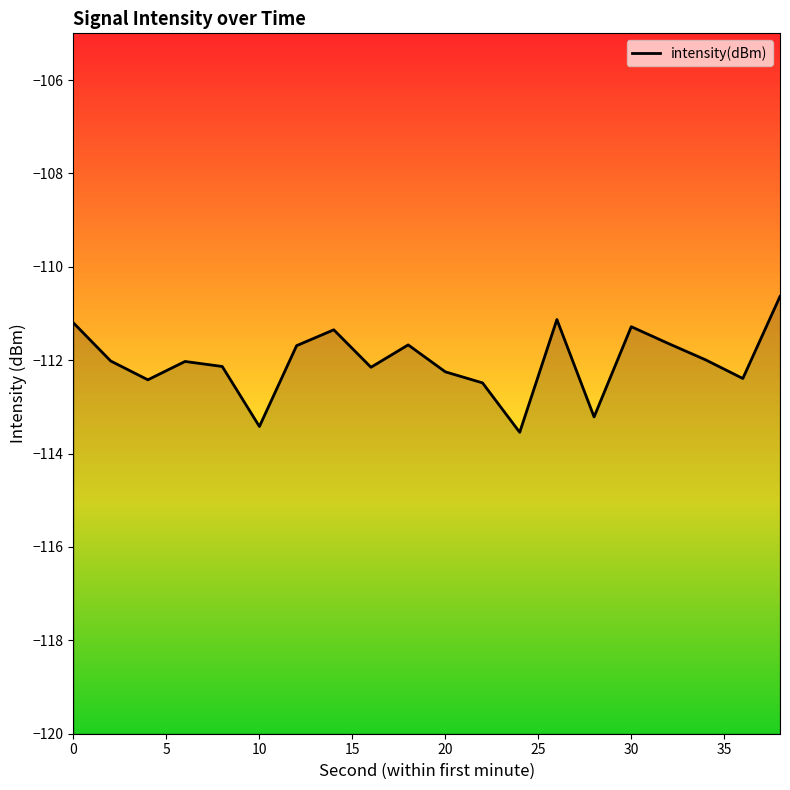

What is the difference between the maximum and minimum values?

2.9